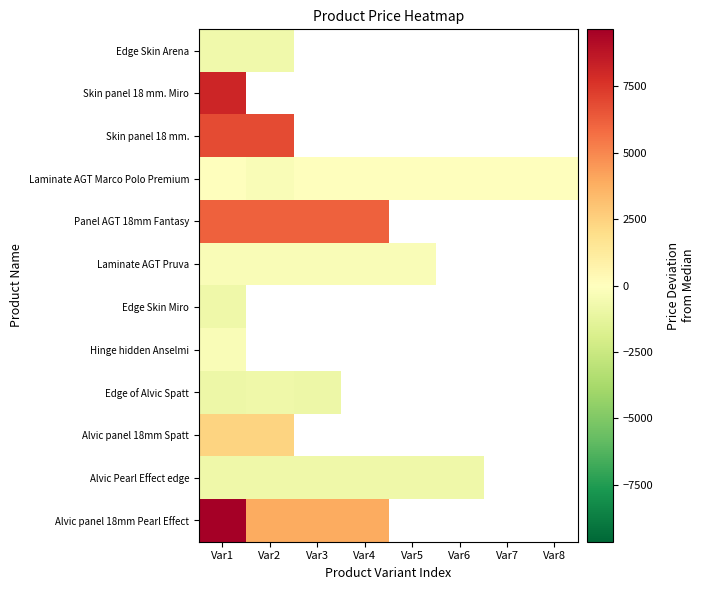

At how many categories does at least one series exceed 787?

4